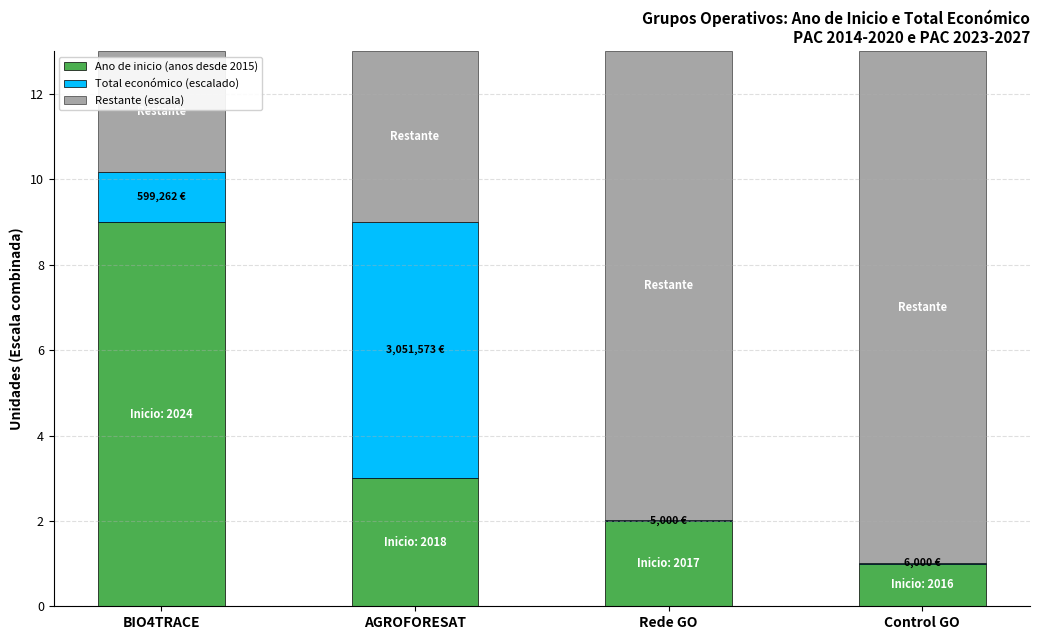

Reading left to right, transcribe the values for Ano de inicio (anos desde 2015).

BIO4TRACE=9.0	AGROFORESAT=3.0	Rede GO=2.0	Control GO=1.0